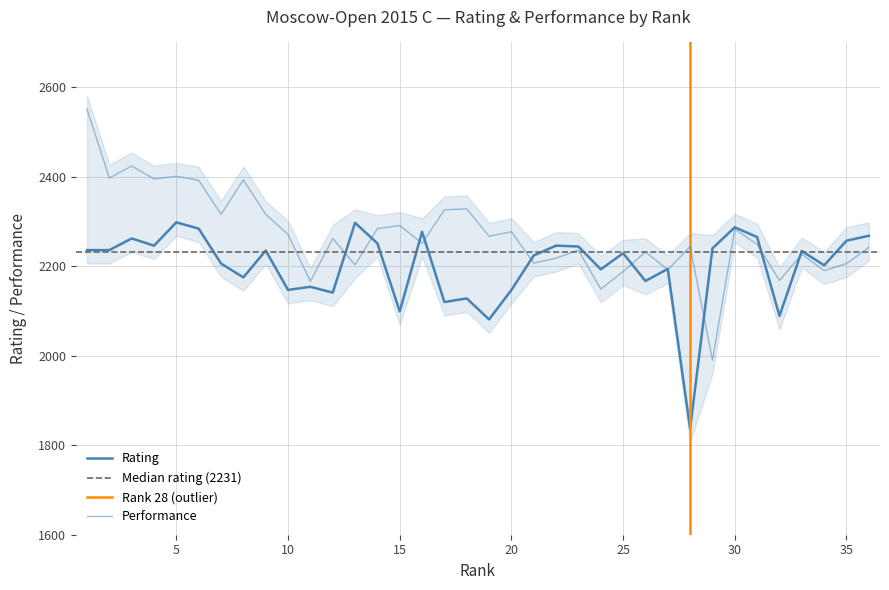

Is the value of Perf at 27 greater than the value of Rating at 7?

No